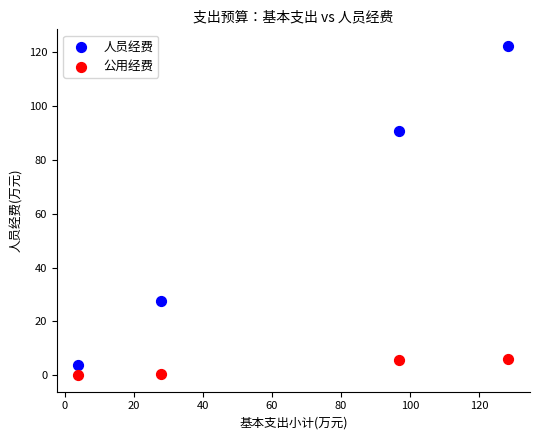

In the 人员经费 series, what Y value is closest to 63?

90.8